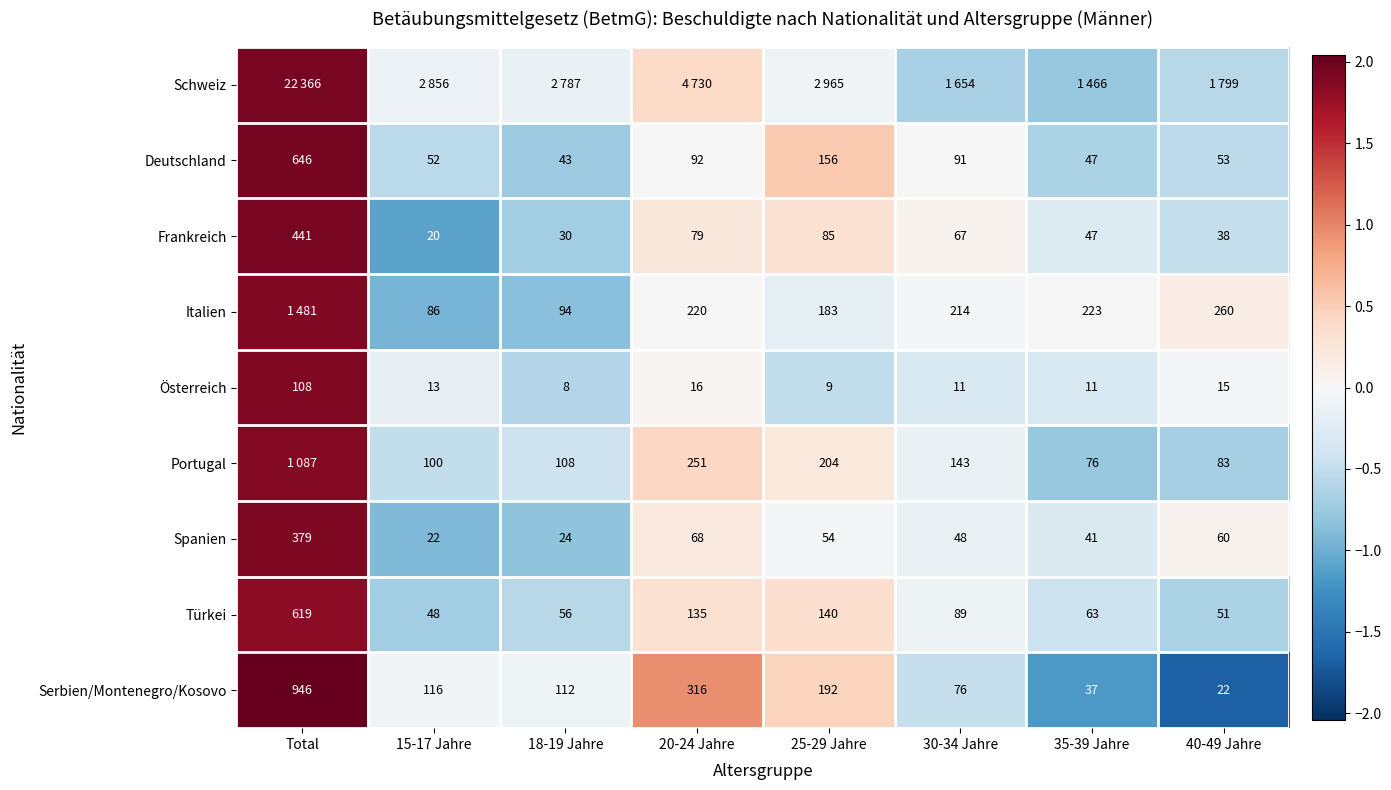

At how many categories does at least one series exceed 1?

1